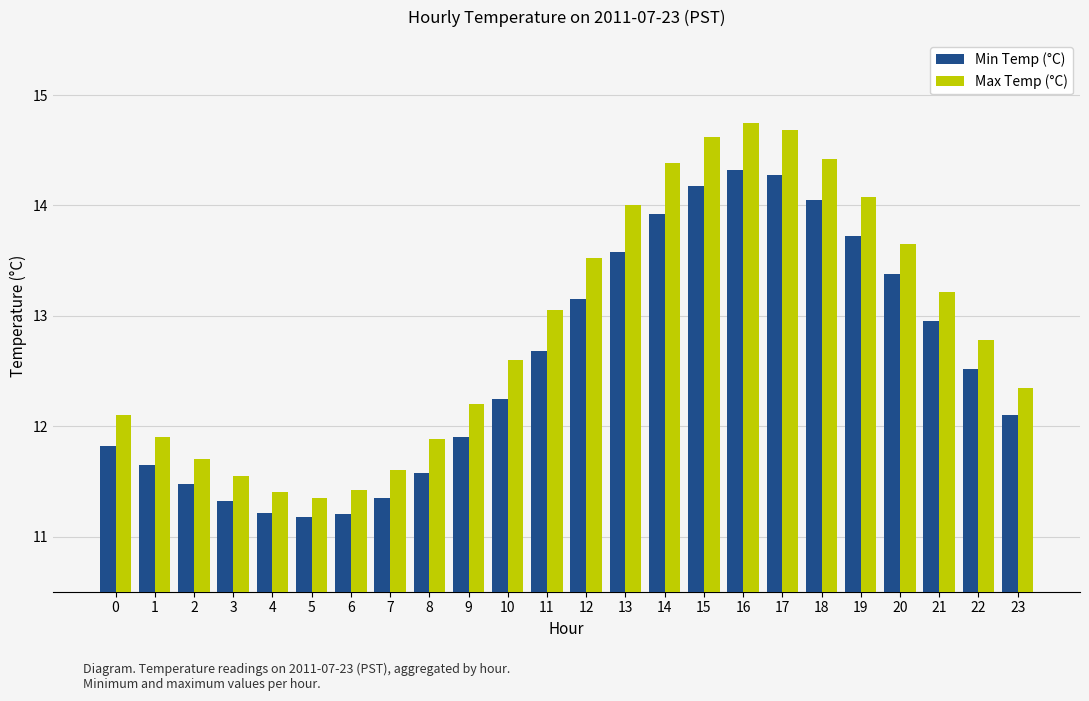

What is the difference between the maximum and minimum values in the Max Temp (°C) series?

3.4